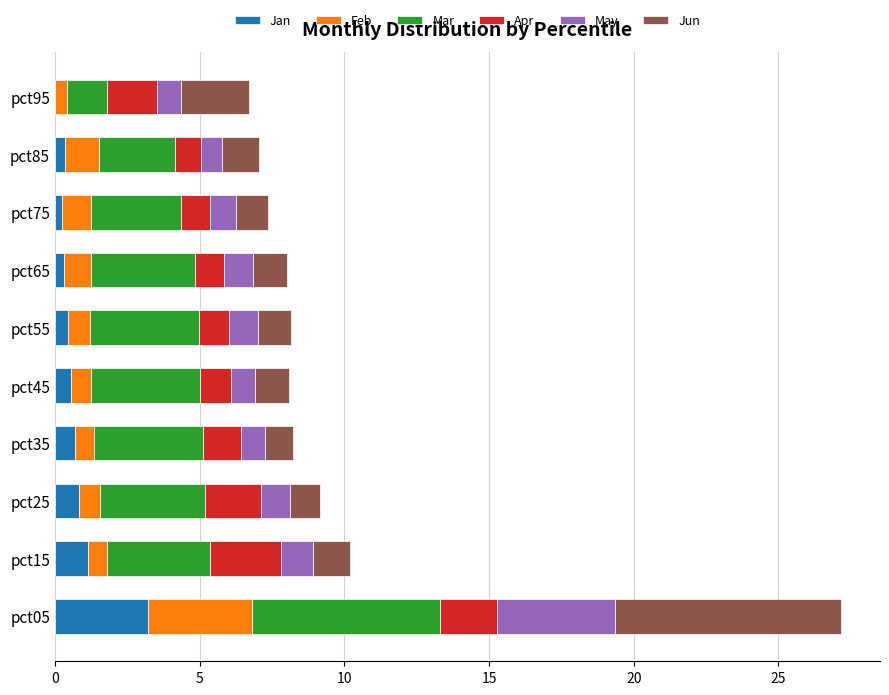

True or false: Jan has a value of 1.2 at pct05.

False